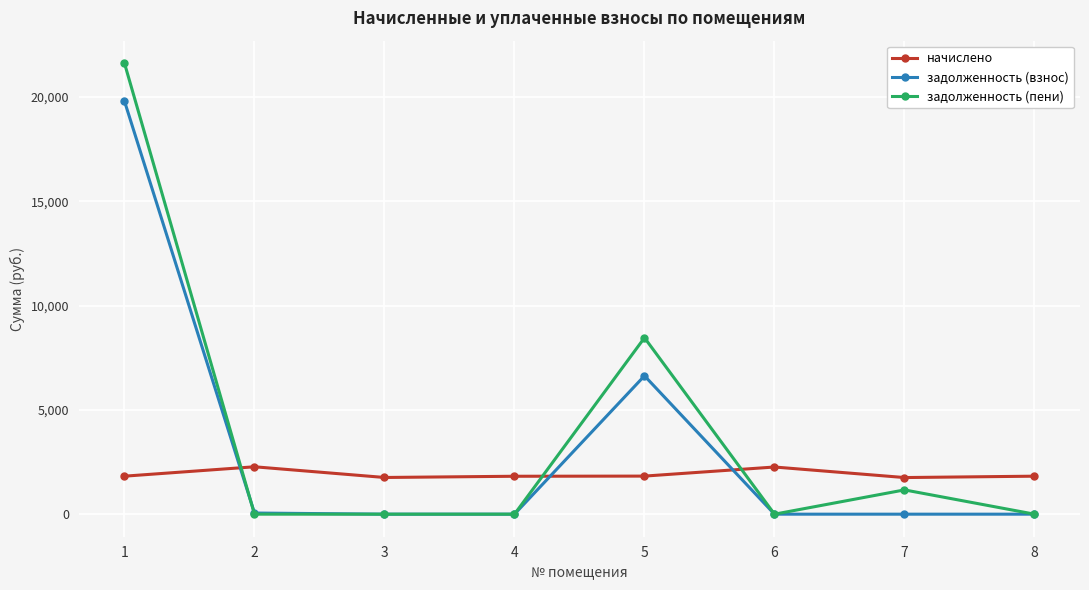

True or false: задолженность (пени) and начислено cross at least once.

True